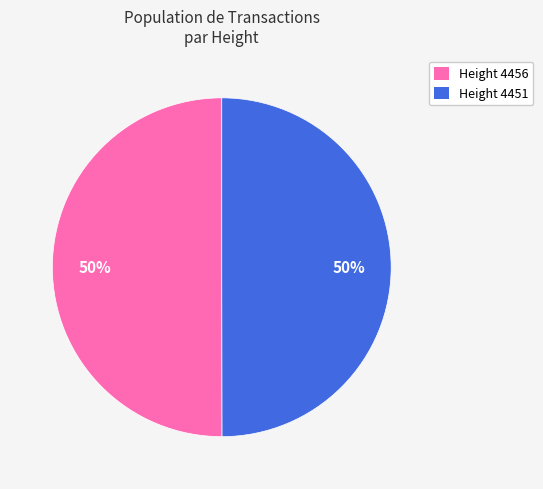

What is the ratio of the value at Height 4451 to the value at Height 4456?

1.0